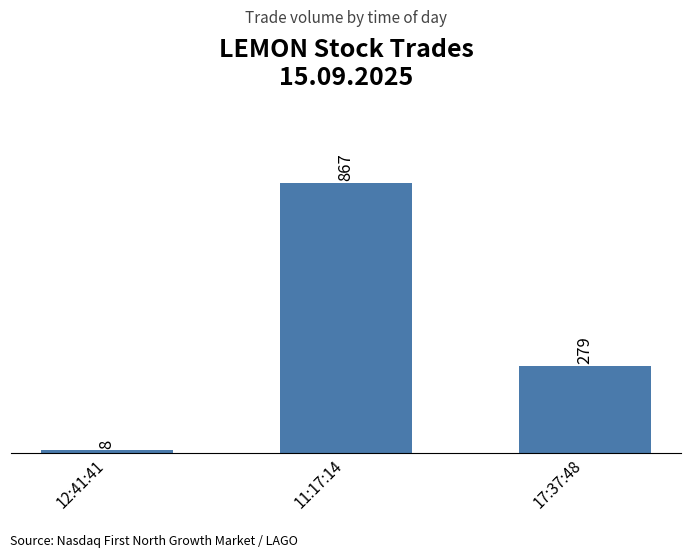

Does the chart contain stacked bars?

No